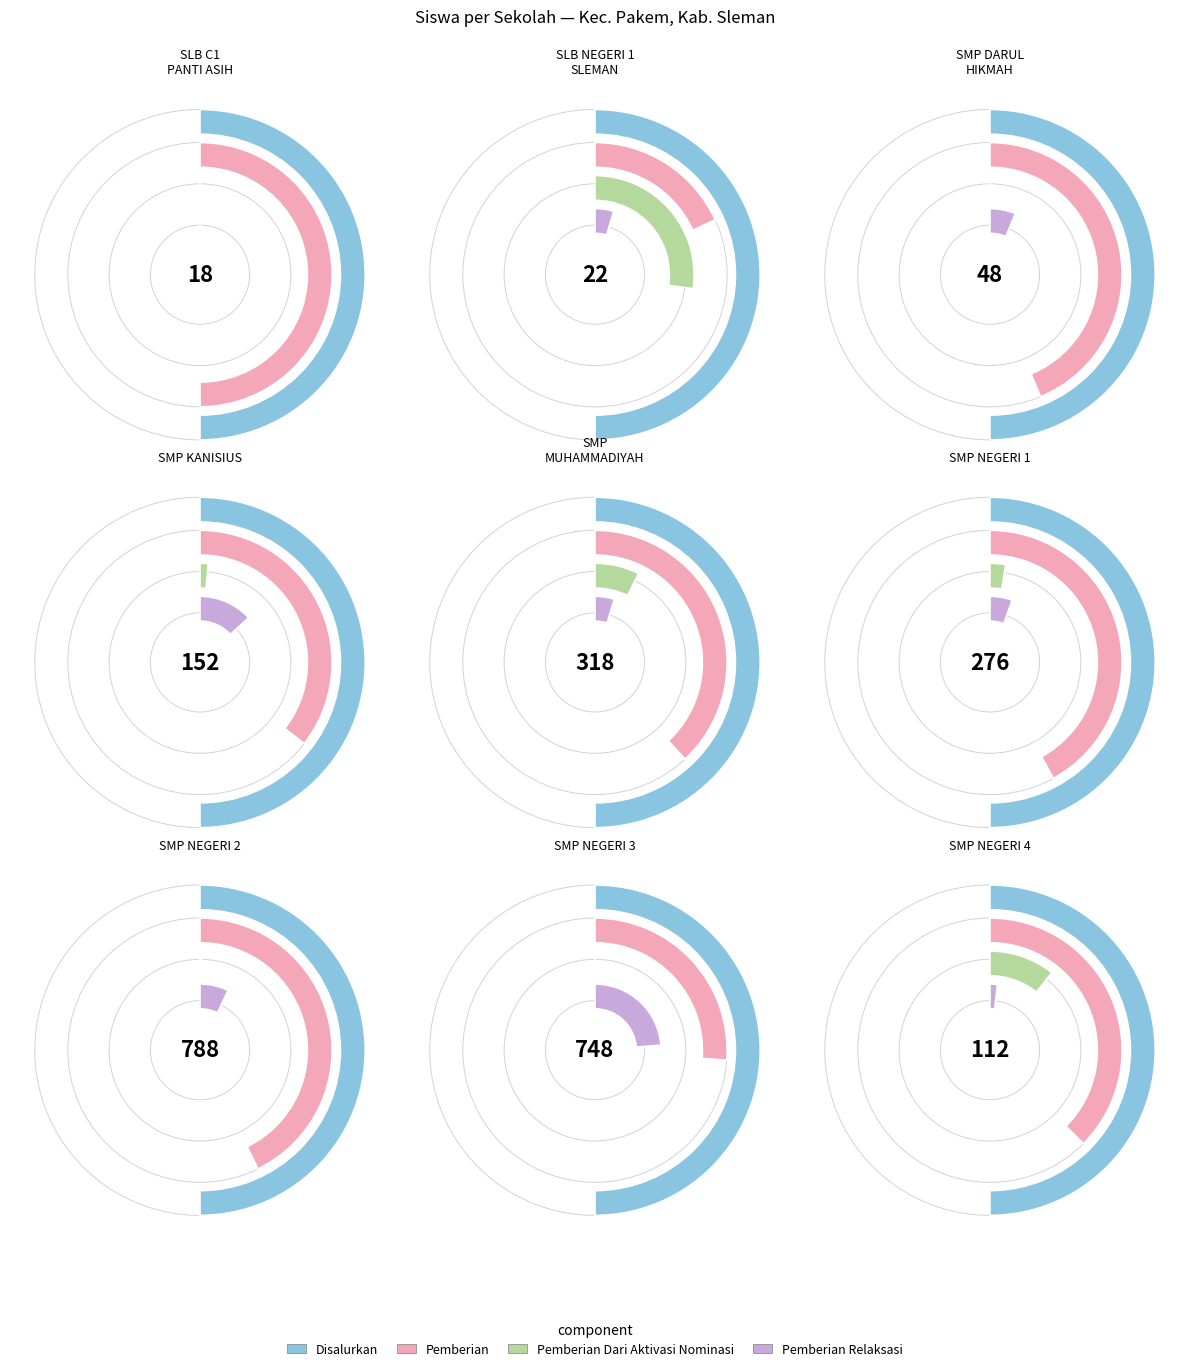

Combined, what portion of the pie is SMP MUHAMMADIYAH PAKEM and SLB C1 PANTI ASIH PAKEM?

13.5%